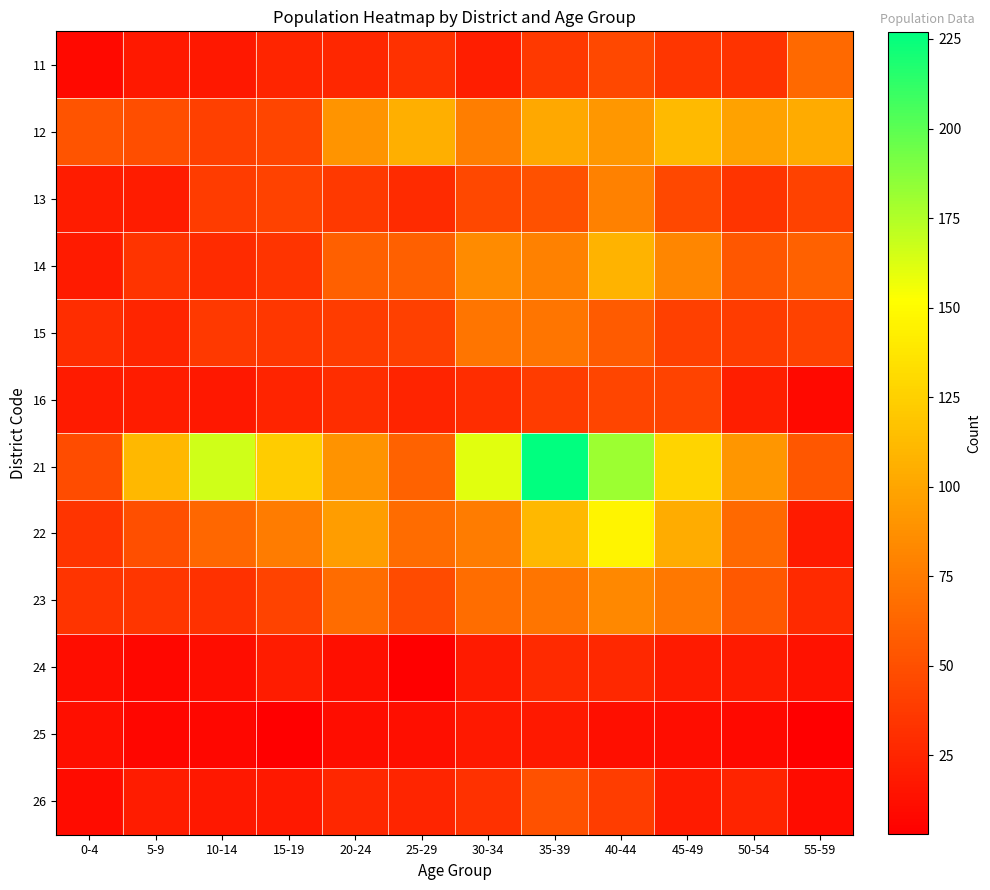

At which category does the chart reach its peak across all series?

35-39